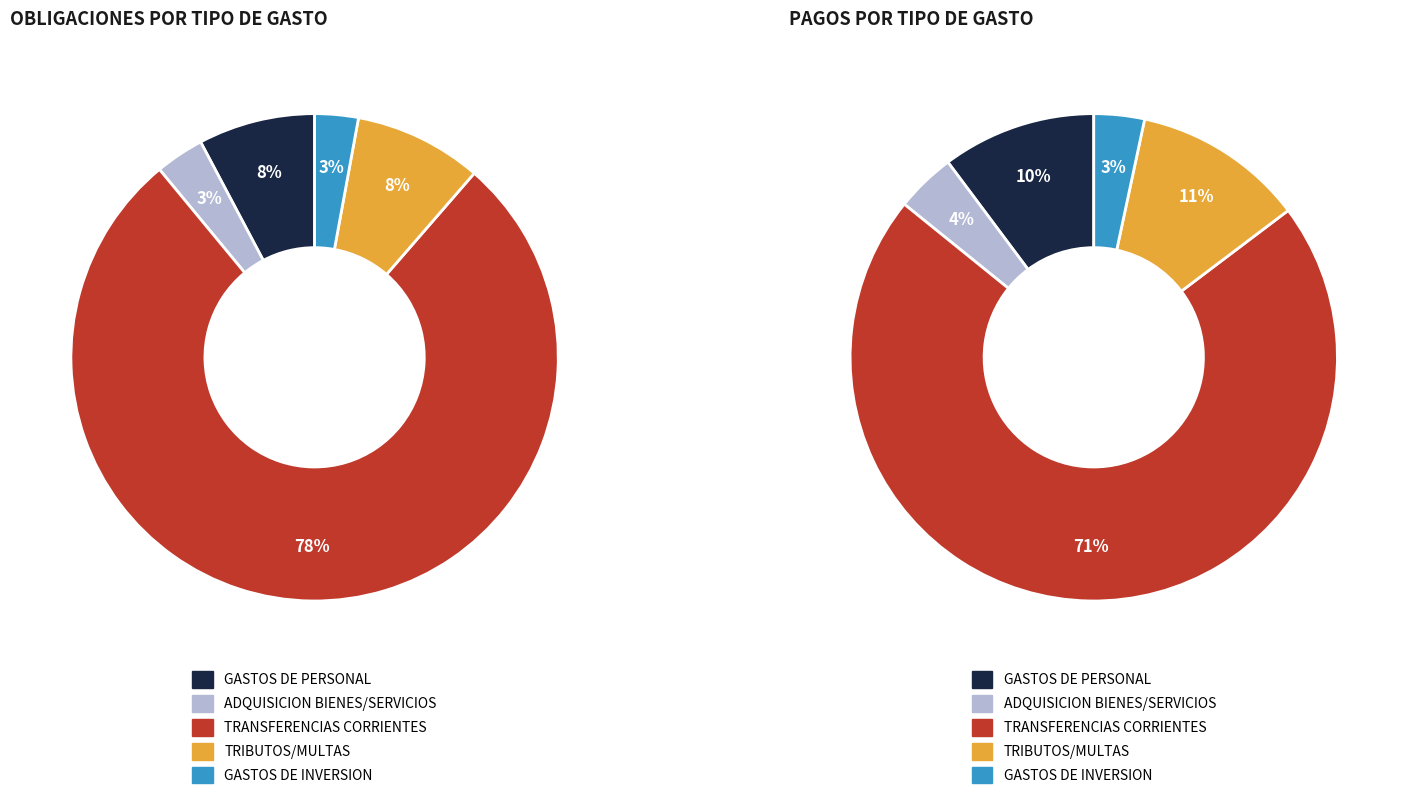

What is the change in value from GASTOS POR TRIBUTOS, MULTAS, SANCIONES to GASTOS DE INVERSION?

-6531380896.4